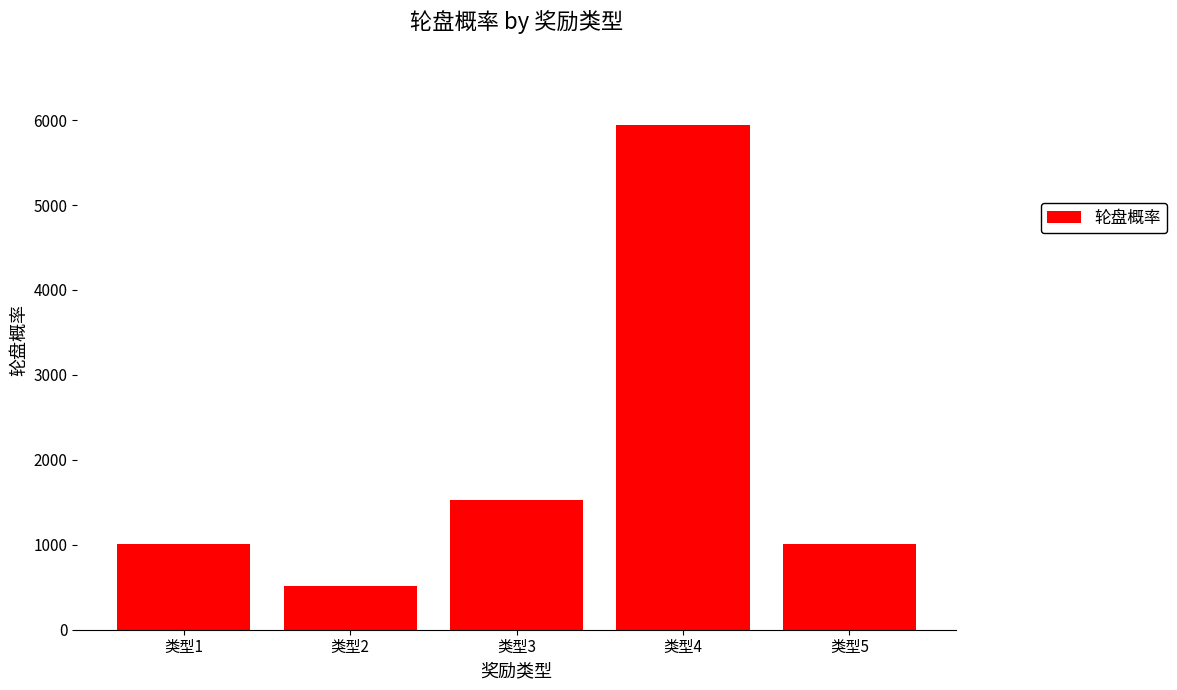

Are the bars grouped side by side (vs. stacked)?

No